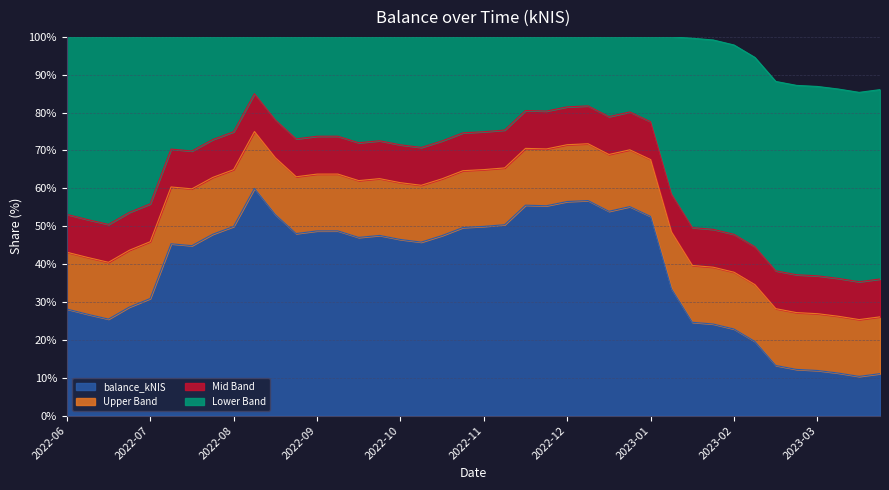

What is the approximate value at 2023-03-02?

12.2